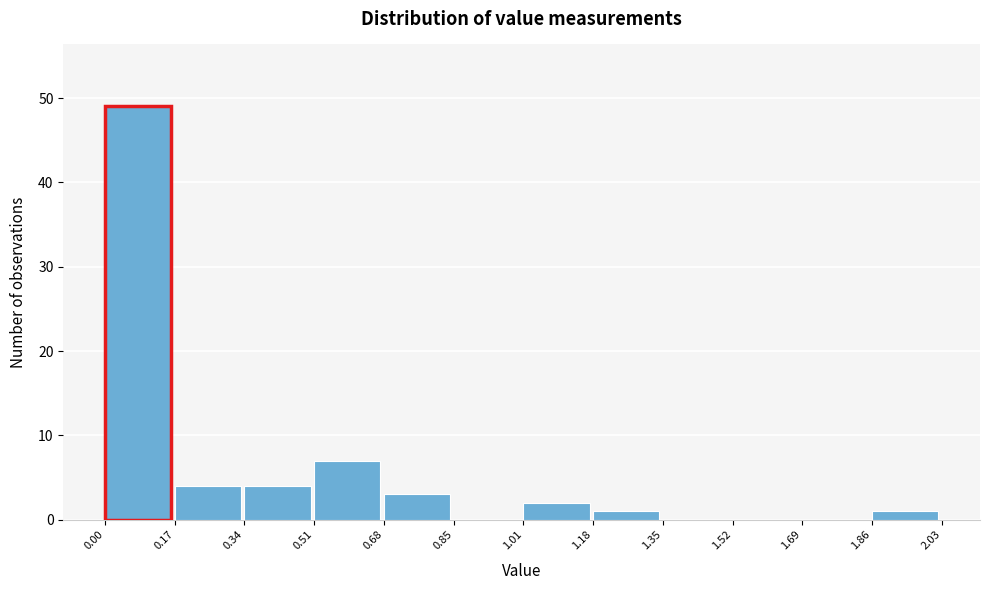

Reading left to right, list every bar in this chart as the range it spans on the x-axis followed by its height. The values are not printed on the chart, so give them approximately, as read against the axis.

0.00 to 0.17: 49
0.17 to 0.34: 4
0.34 to 0.51: 4
0.51 to 0.68: 7
0.68 to 0.85: 3
0.85 to 1.01: 0
1.01 to 1.18: 2
1.18 to 1.35: 1
1.35 to 1.52: 0
1.52 to 1.69: 0
1.69 to 1.86: 0
1.86 to 2.03: 1